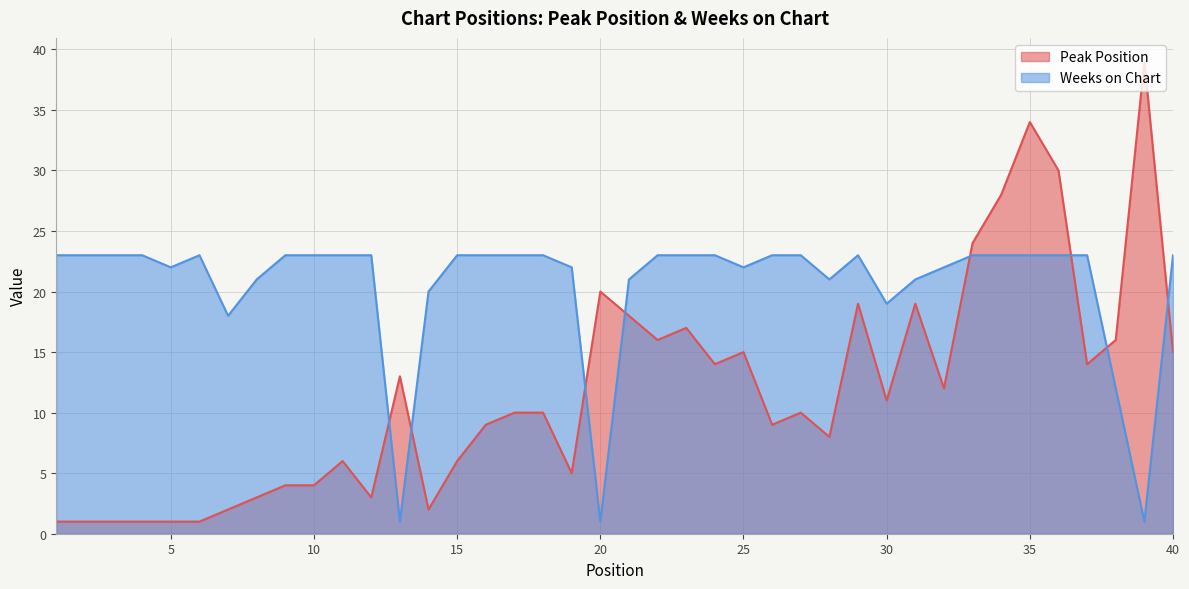

What is the sum of the Weeks on Chart values at 13 and 2?

24